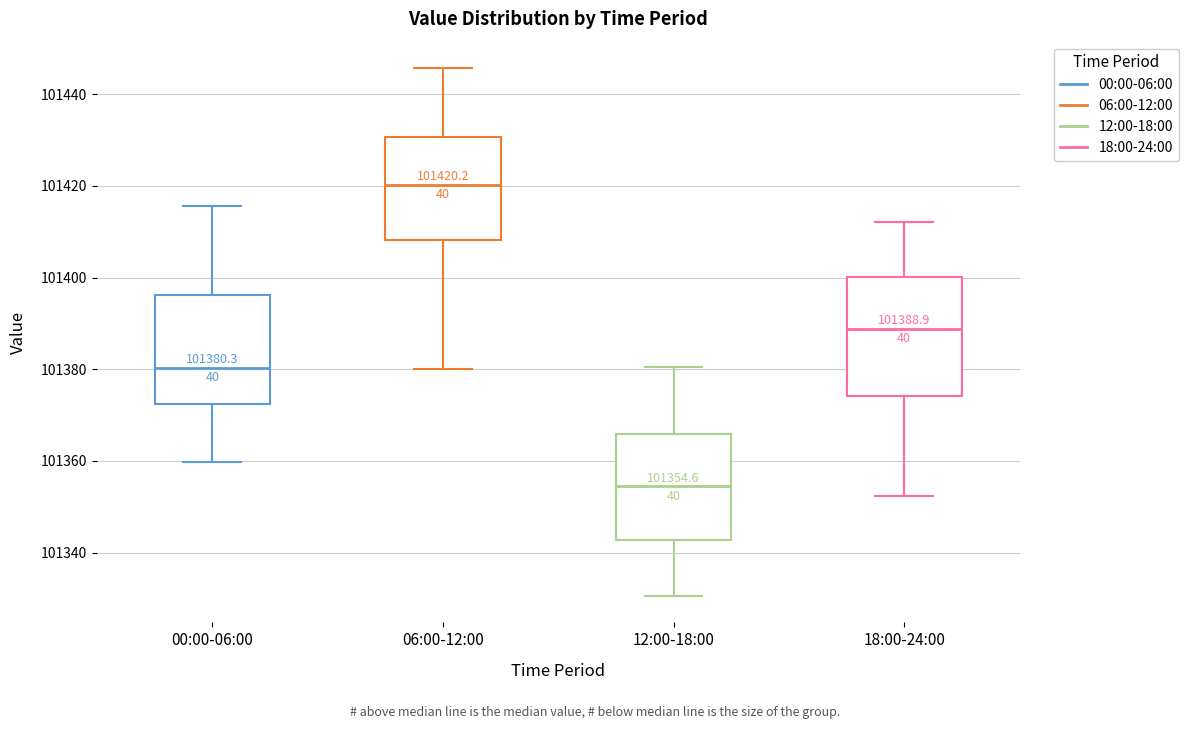

Which box's median line is the highest?

06:00-12:00